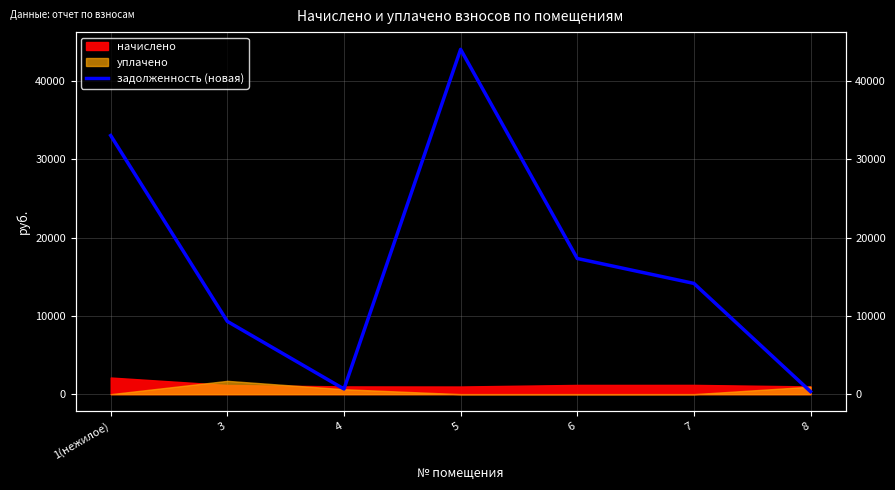

Which label corresponds to the smallest value in the chart?

8